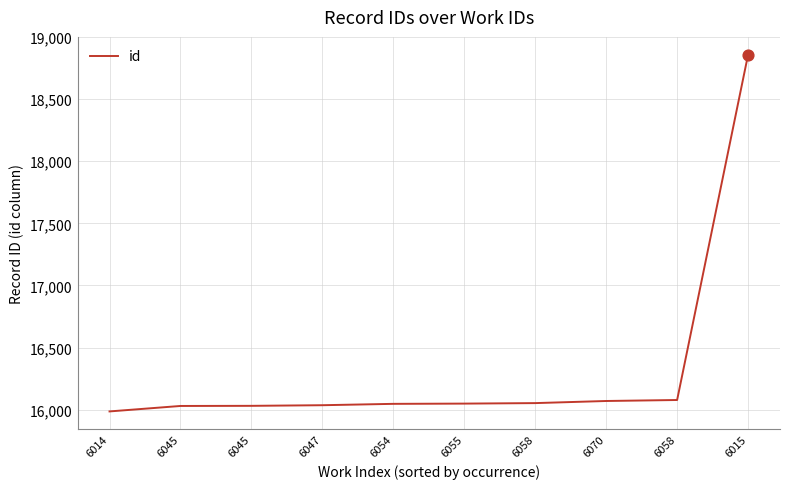

What is the change in value from 6045 to 6070?

+40